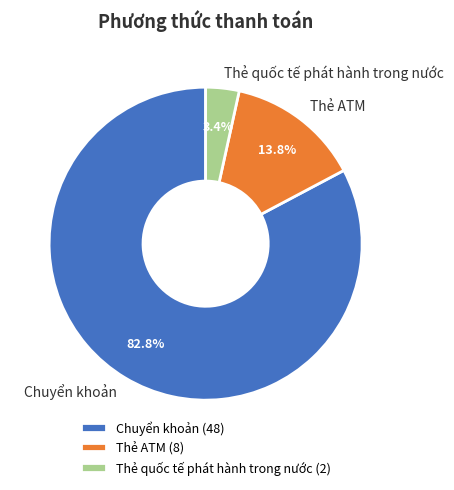

To the nearest percent, what is the average slice percentage?

33%